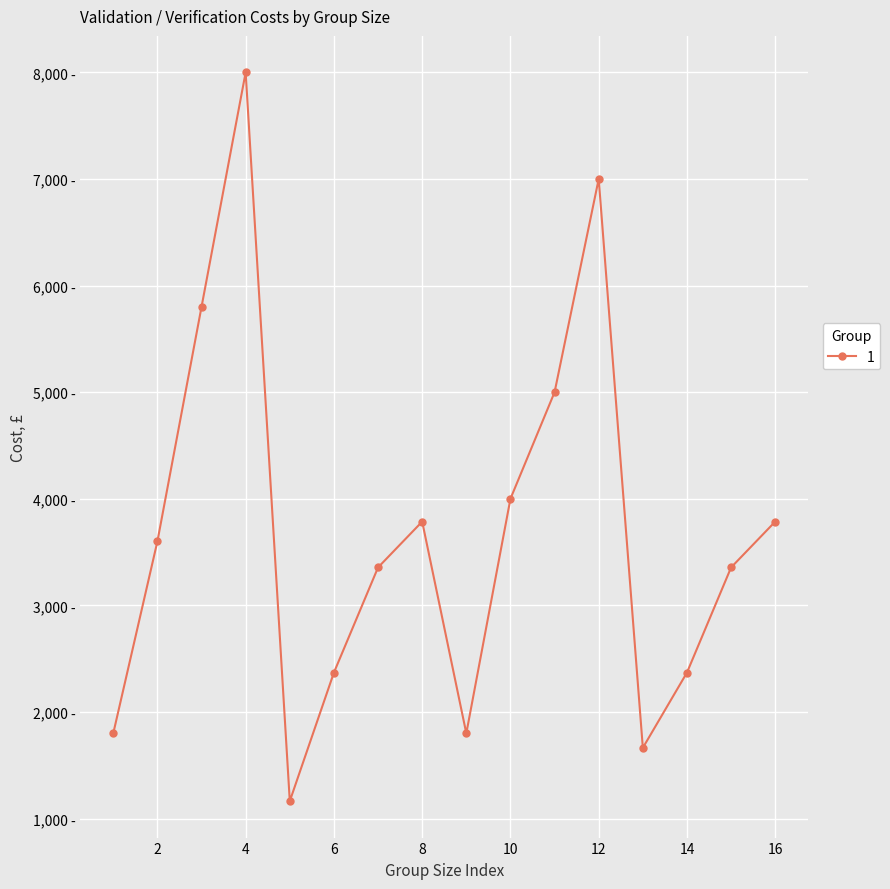

What is the value of the 10th point from the left?

4000